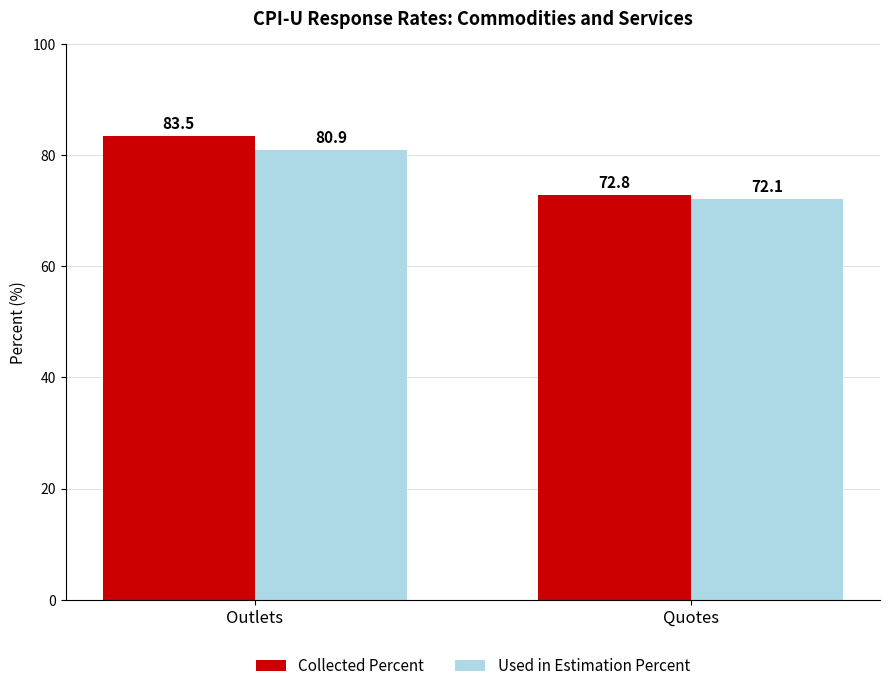

What is the label of the 1st bar from the right?

Quotes